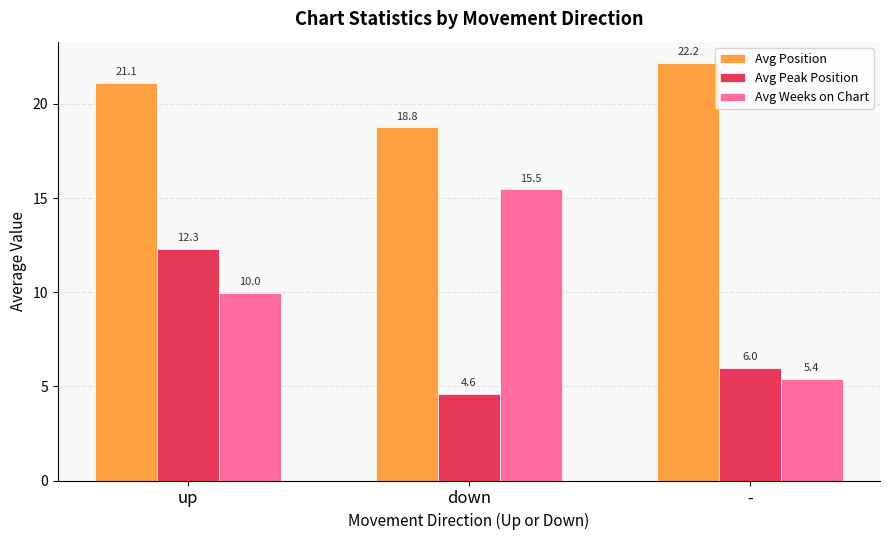

What is the smallest value displayed?

4.6